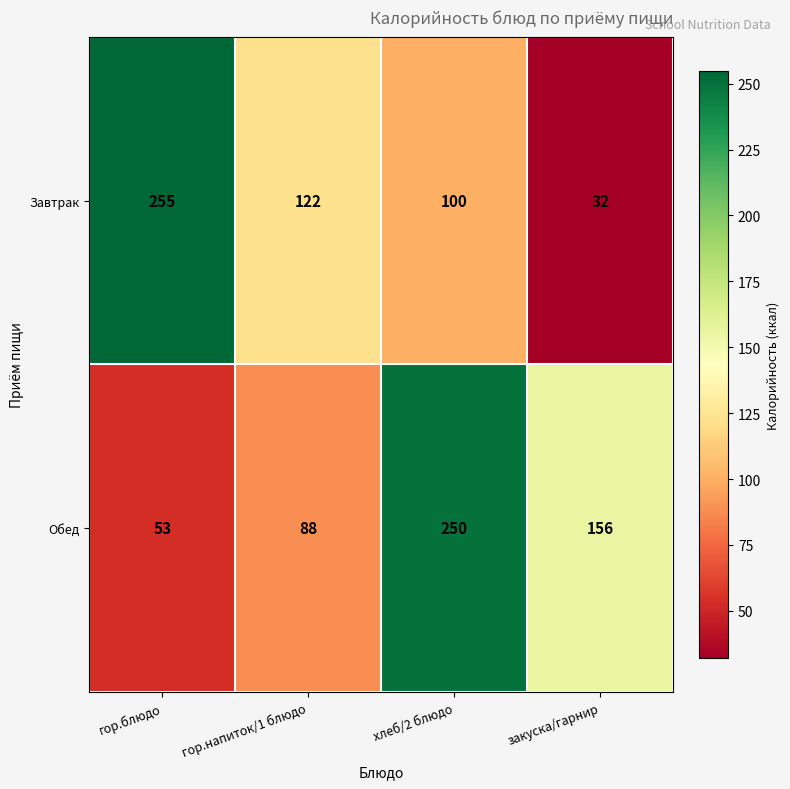

True or false: Завтрак has a value of 122 at гор.напиток/1 блюдо.

True